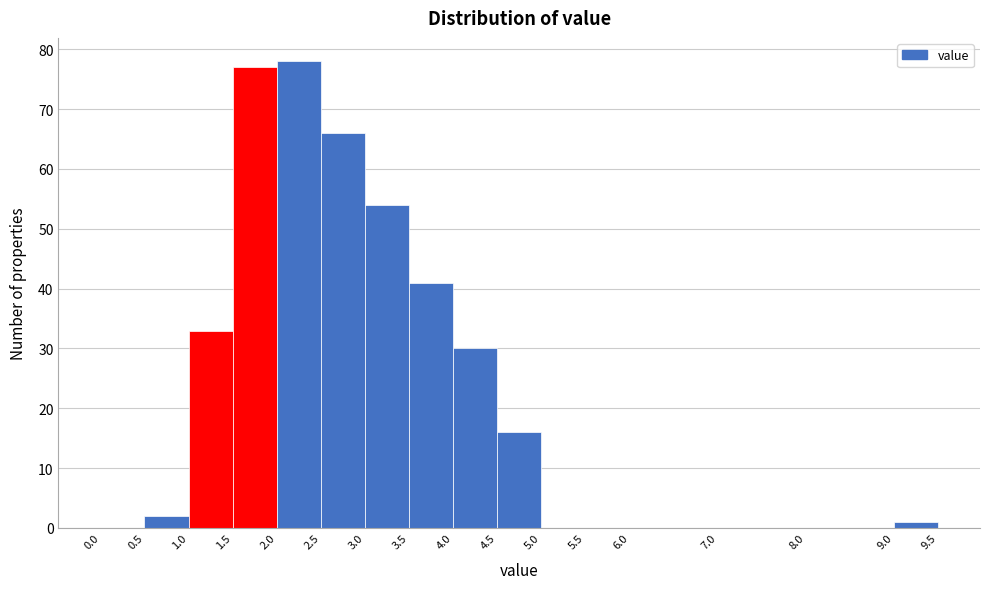

Reading left to right, transcribe this chart: for each bar, give the range it covers on the x-axis and its height. The values are not printed on the chart, so give them approximately, as read against the axis.

0.0 to 0.5: 0
0.5 to 1.0: 2
1.0 to 1.5: 33
1.5 to 2.0: 77
2.0 to 2.5: 78
2.5 to 3.0: 66
3.0 to 3.5: 54
3.5 to 4.0: 41
4.0 to 4.5: 30
4.5 to 5.0: 16
5.0 to 5.5: 0
5.5 to 6.0: 0
6.0 to 7.0: 0
7.0 to 8.0: 0
8.0 to 9.0: 0
9.0 to 9.5: 1